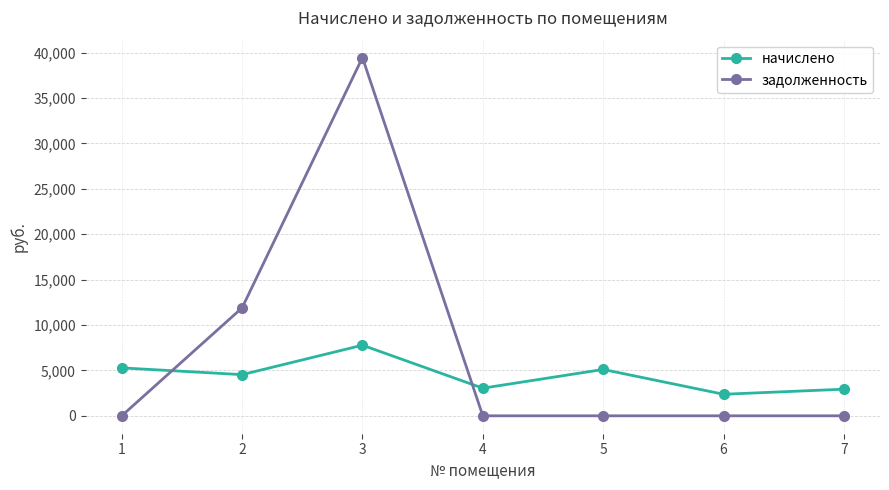

What is the value of the начислено point at the 7th from the left?

2931.1